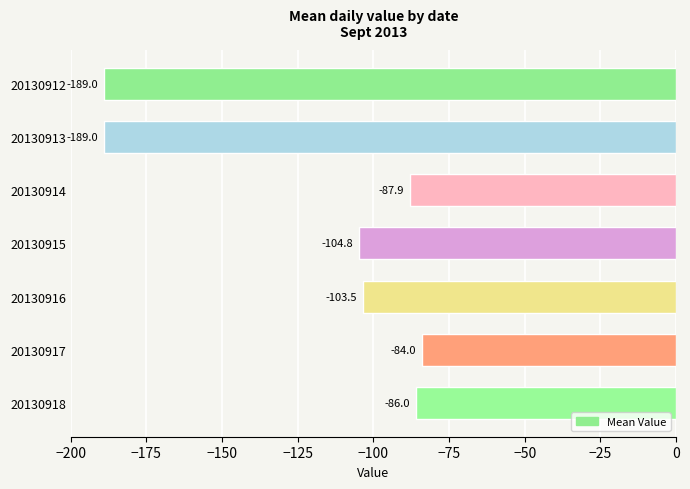

At which category does the chart reach its peak across all series?

20130917